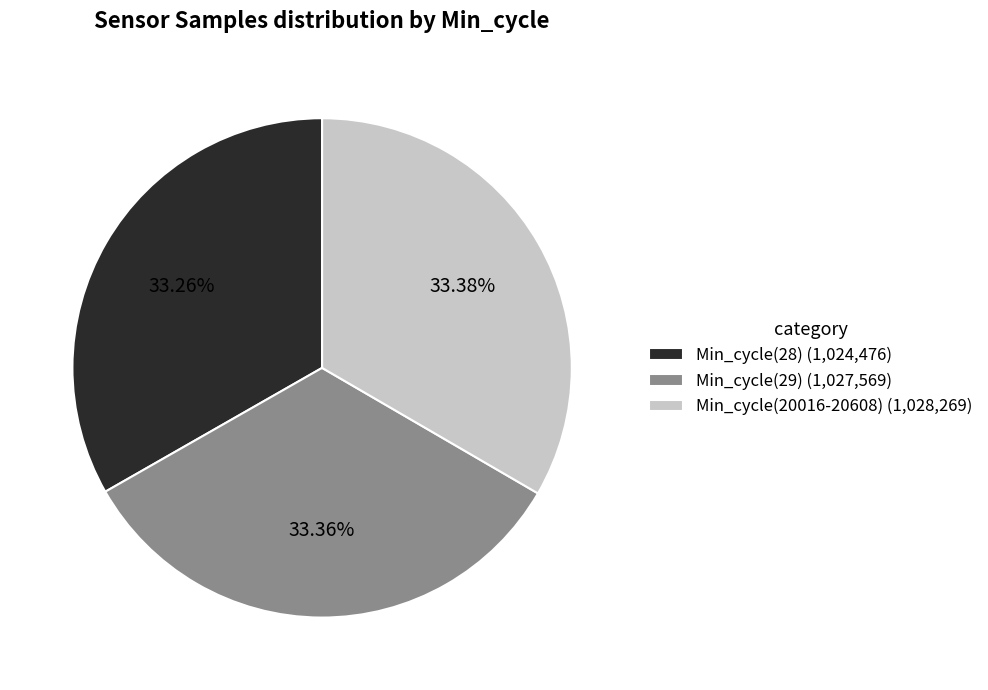

Is the sum of Min_cycle(20016-20608) (1,028,269) and Min_cycle(29) (1,027,569) greater than half?

Yes